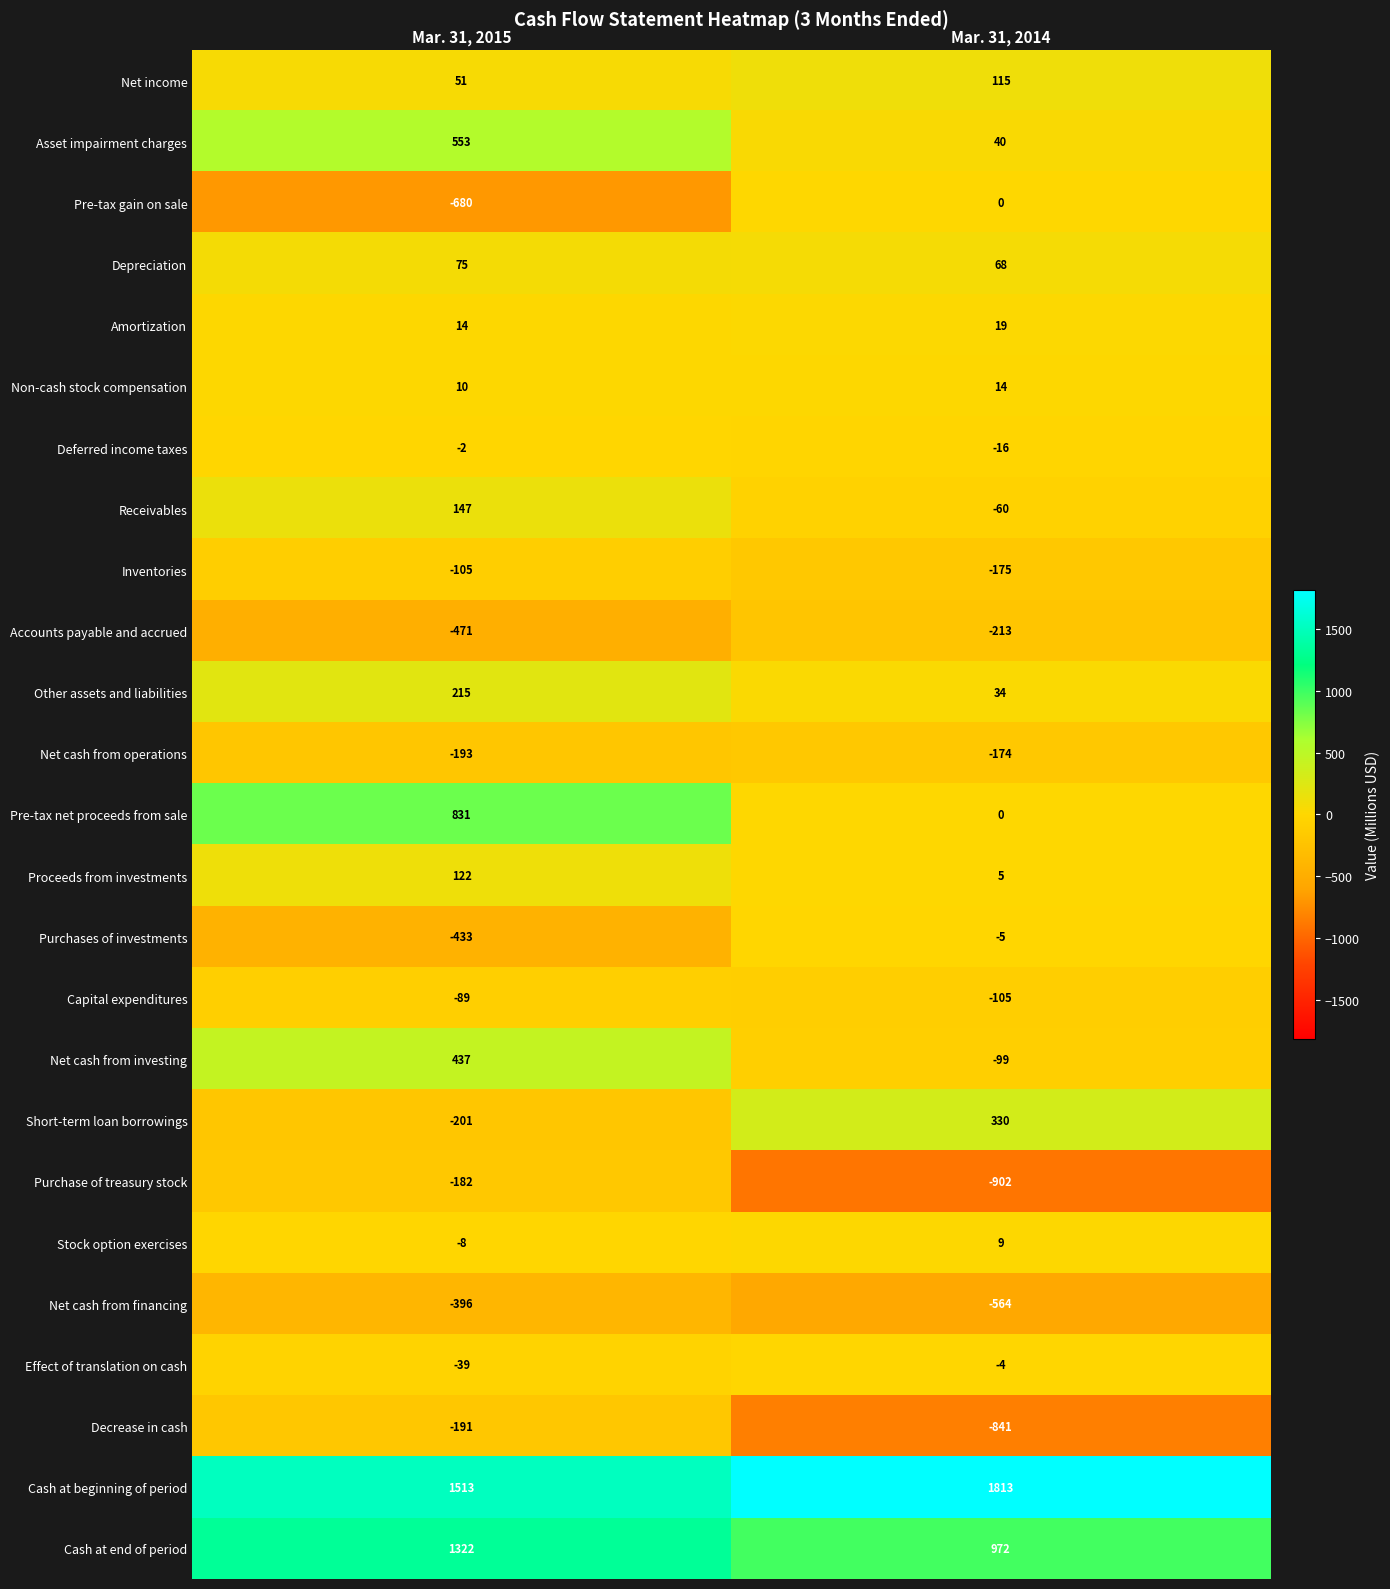

The Pre-tax net proceeds from sale series shows 0 at Mar. 31, 2014. True or false?

True